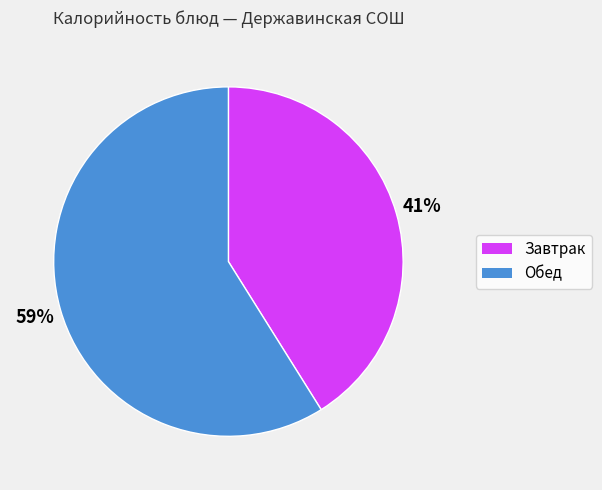

To the nearest percent, what is the average slice percentage?

50%